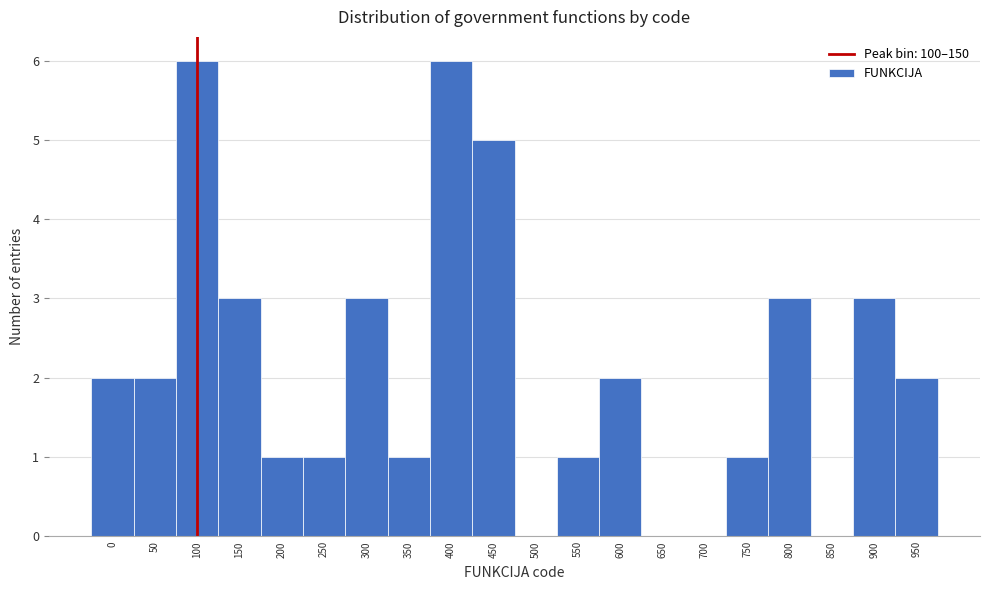

Reading right to left, list all the values displayed in this chart.

950=2	900=3	850=0	800=3	750=1	700=0	650=0	600=2	550=1	500=0	450=5	400=6	350=1	300=3	250=1	200=1	150=3	100=6	50=2	0=2